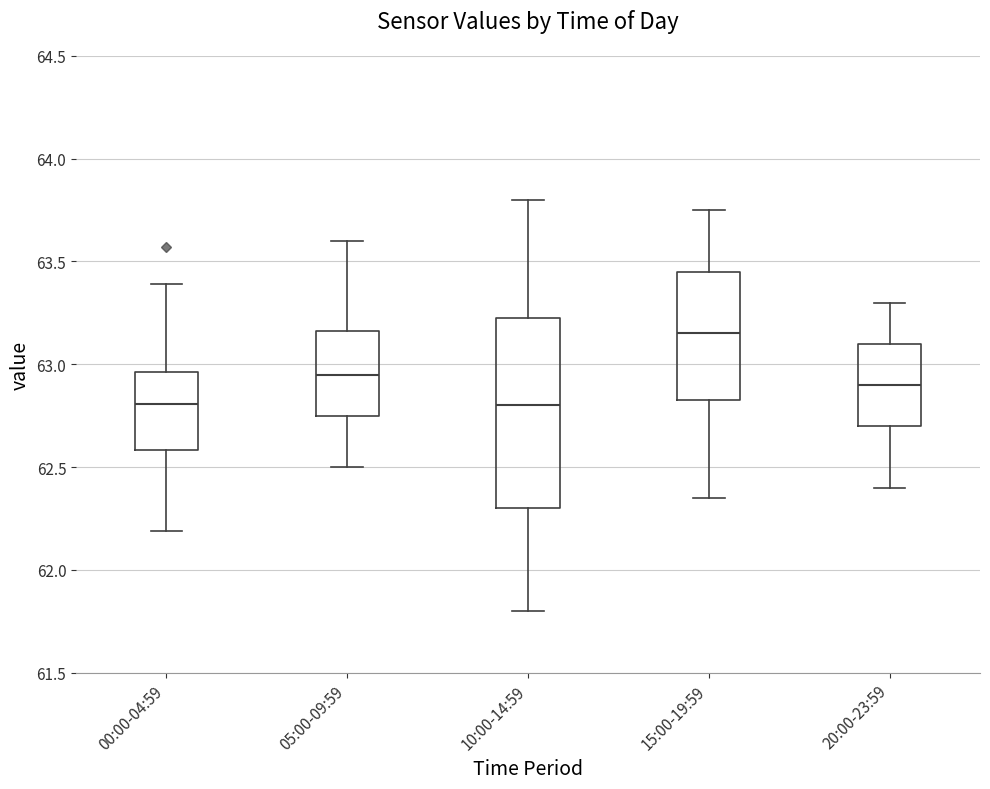

Where does the median line of the box for 20:00-23:59 sit on the y-axis? The values are not printed on the chart, so give them approximately, as read against the axis.

62.90